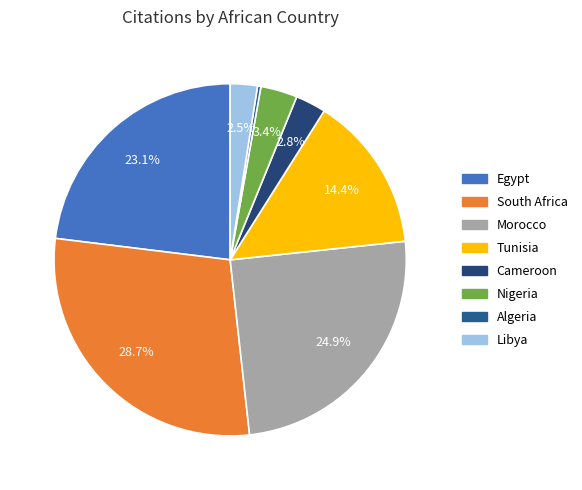

To the nearest percent, what is the average slice percentage?

12%